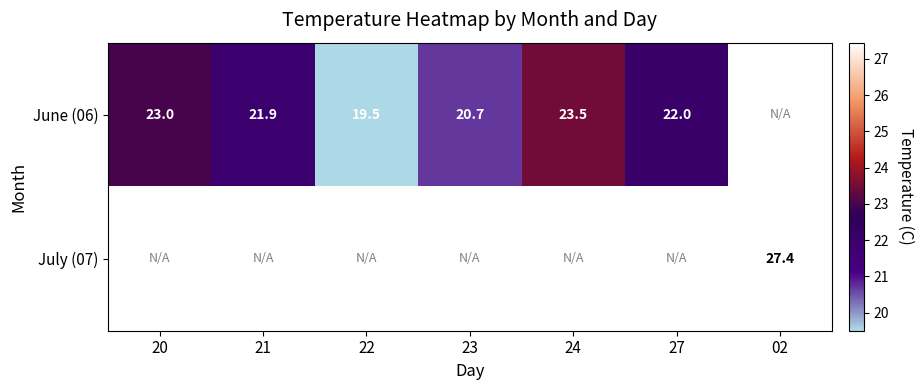

Is it true that June (06) equals 23.0 at 20?

True